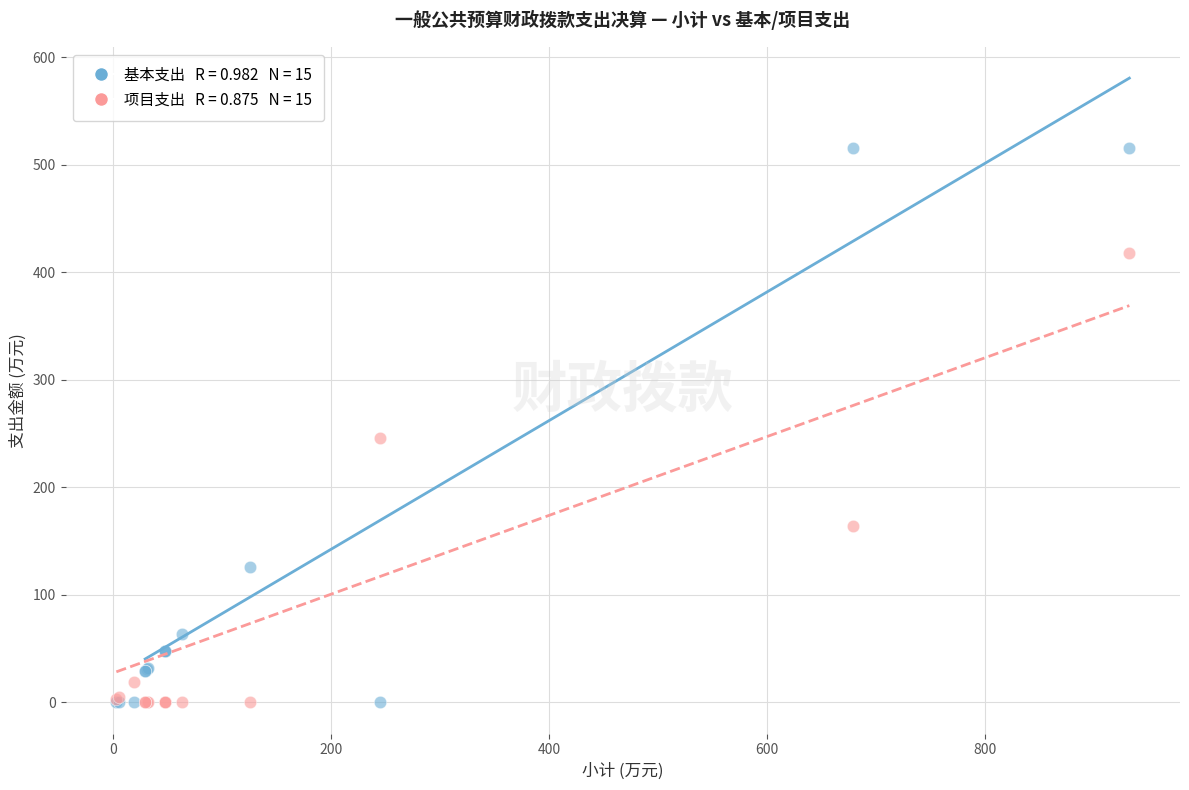

Across all series, what Y value is closest to 257?

245.3